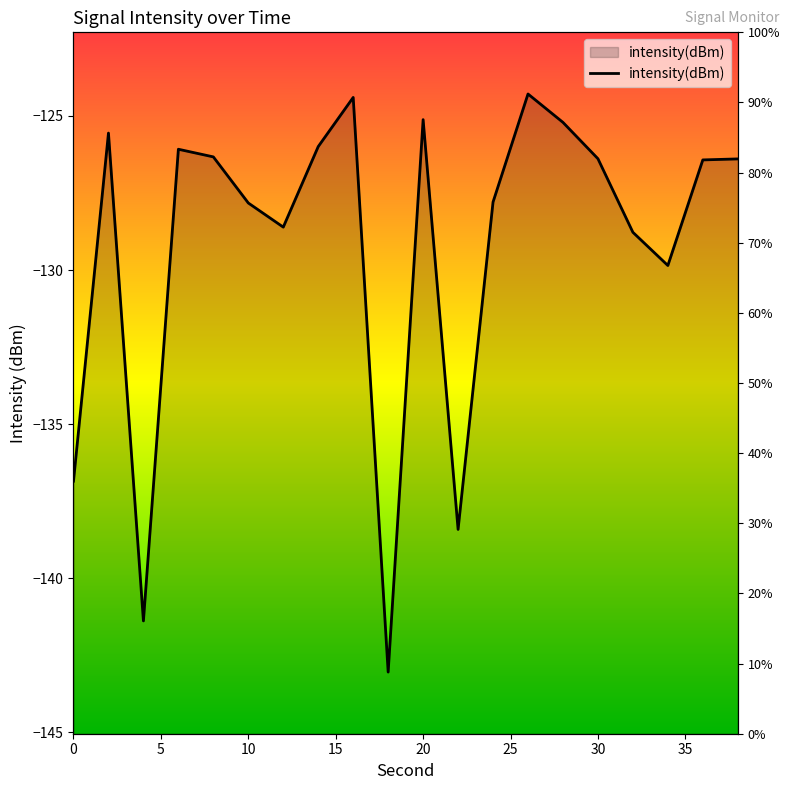

How many interior local peaks (higher than both neighbors) does the data have?

5